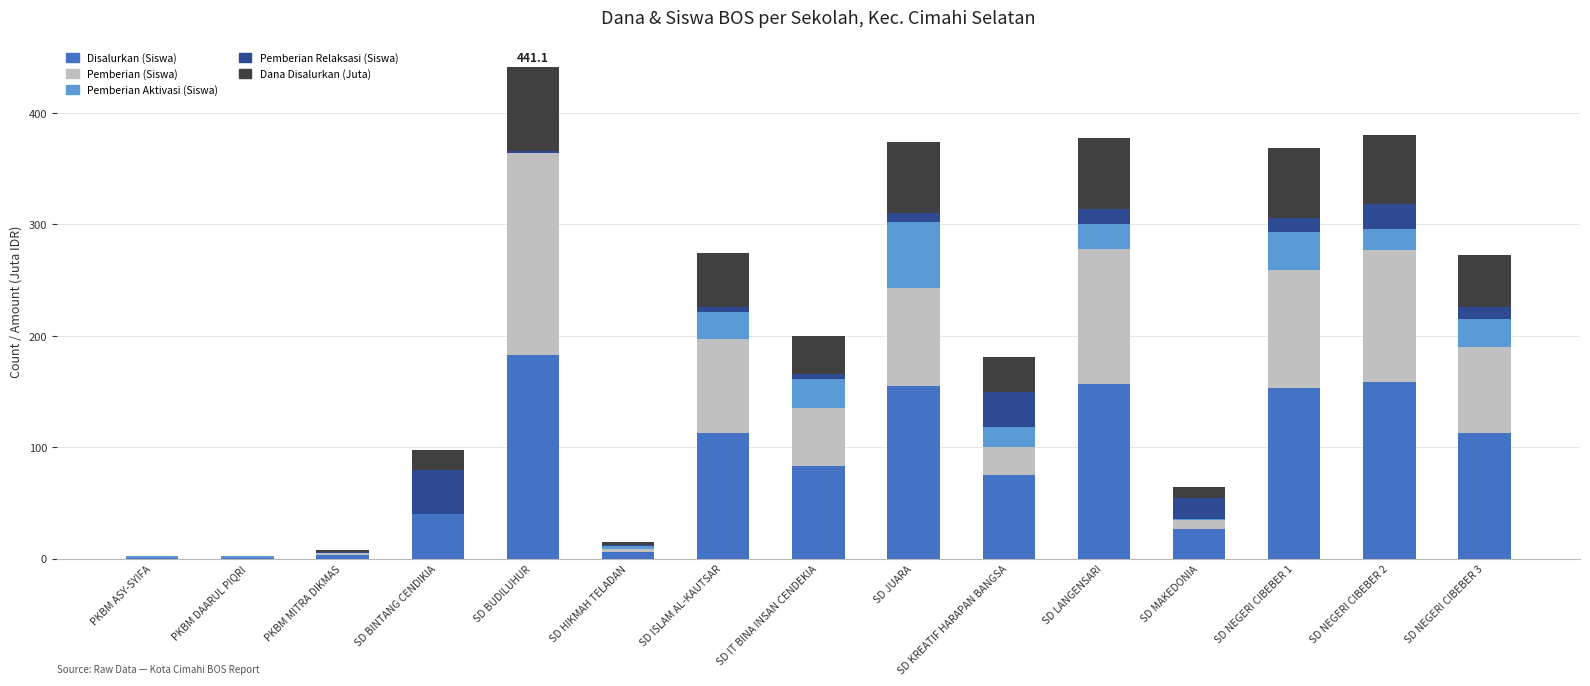

Is it true that Disalurkan (Siswa) equals 113.0 at SD ISLAM AL-KAUTSAR?

True